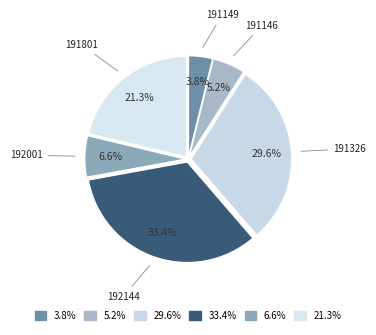

How many slices are in this pie chart?

6